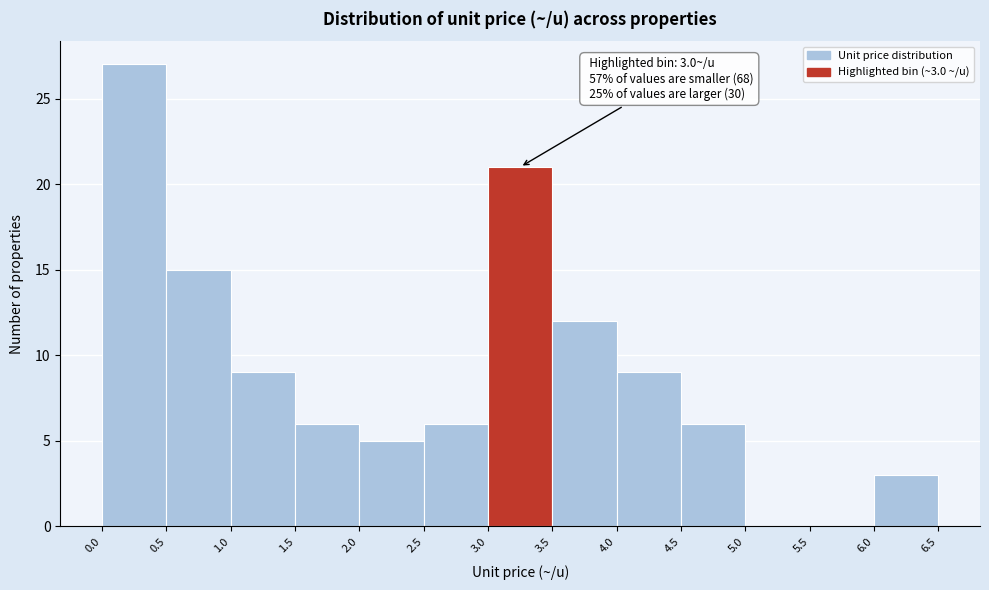

Over which range of the x-axis is the bar tallest?

0.0 to 0.5